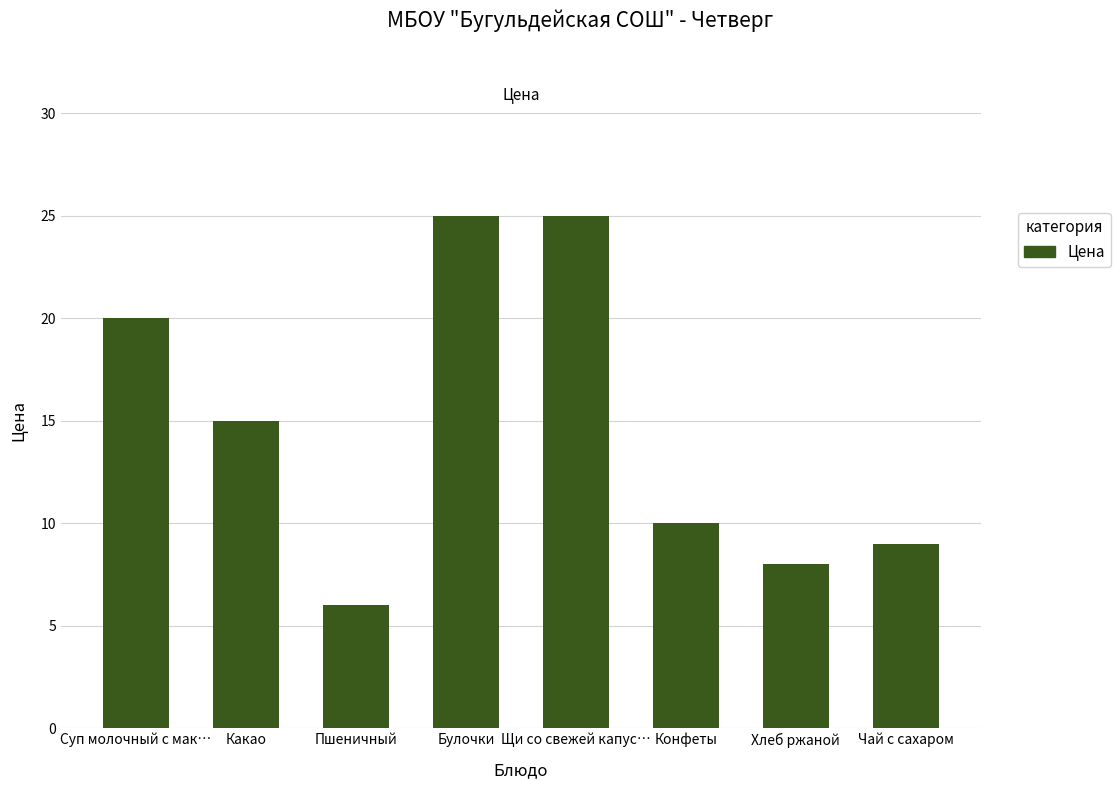

Does the chart contain any negative values?

No